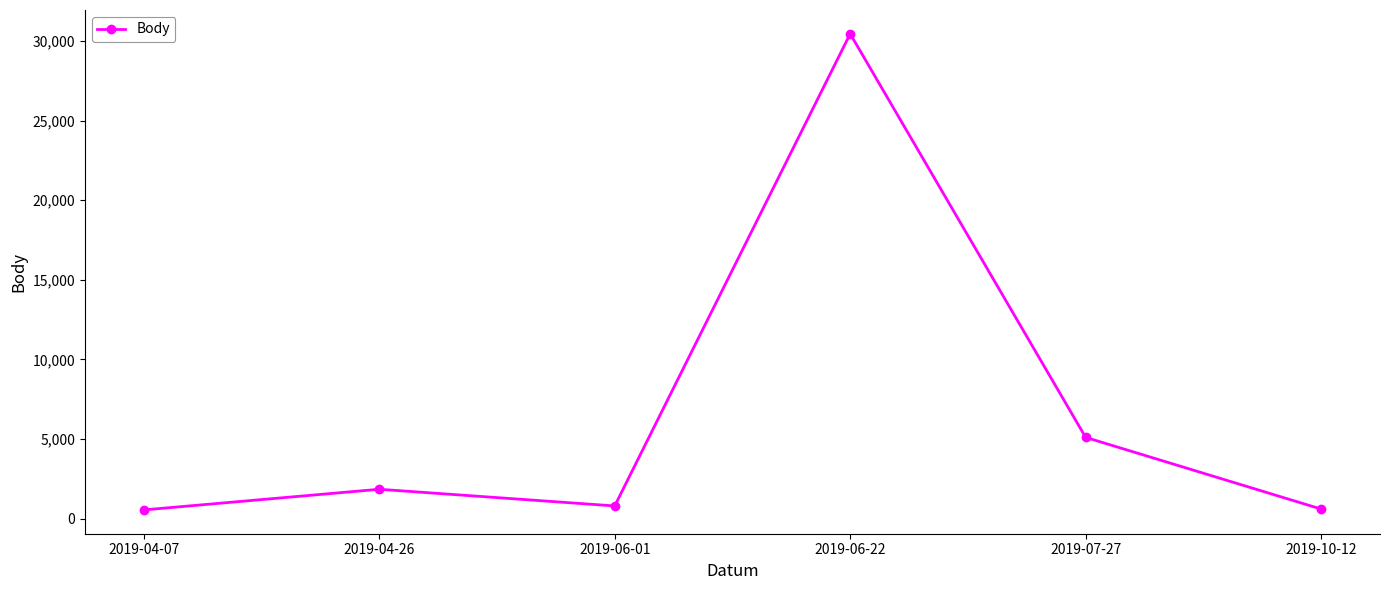

What is the difference between the values at 2019-06-22 and 2019-07-27?

25338